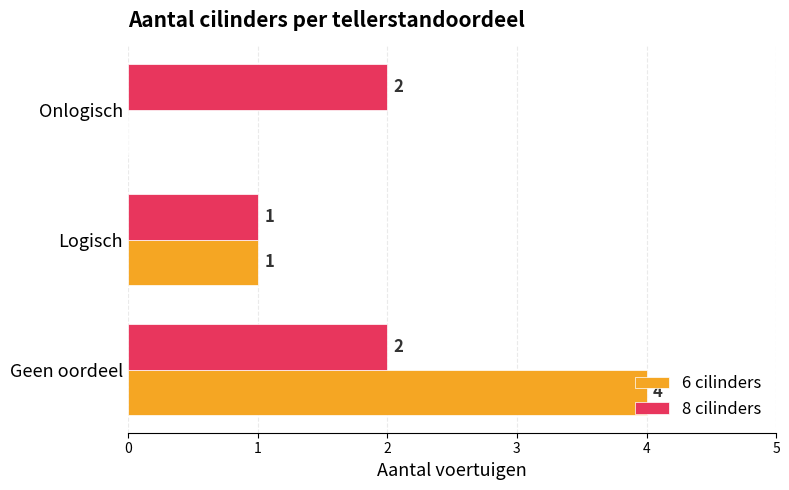

How many positive values does the 6 cilinders series have?

2